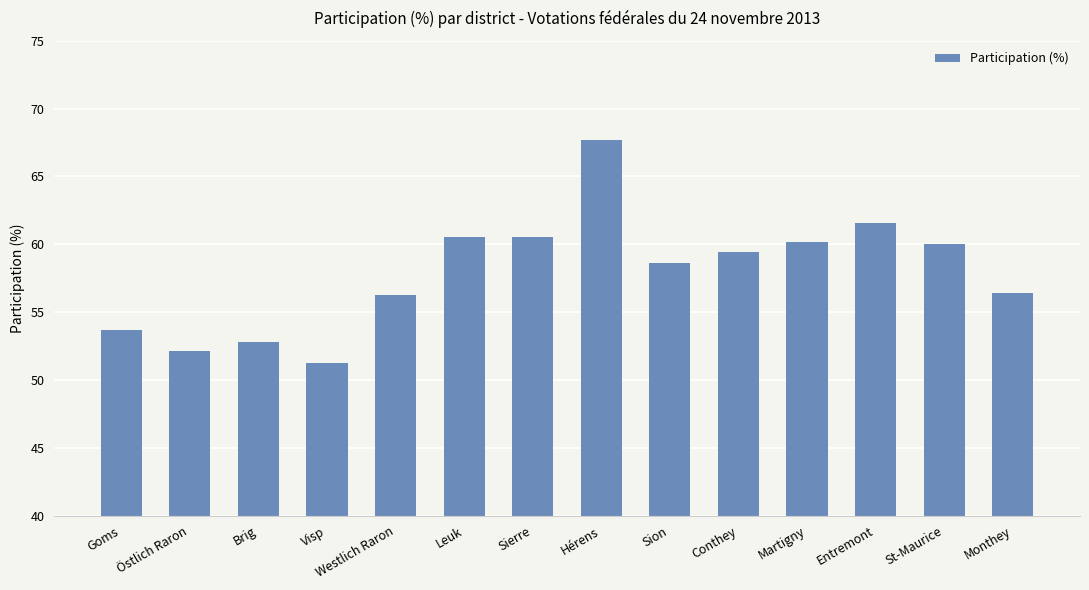

How many distinct data groups are displayed?

1